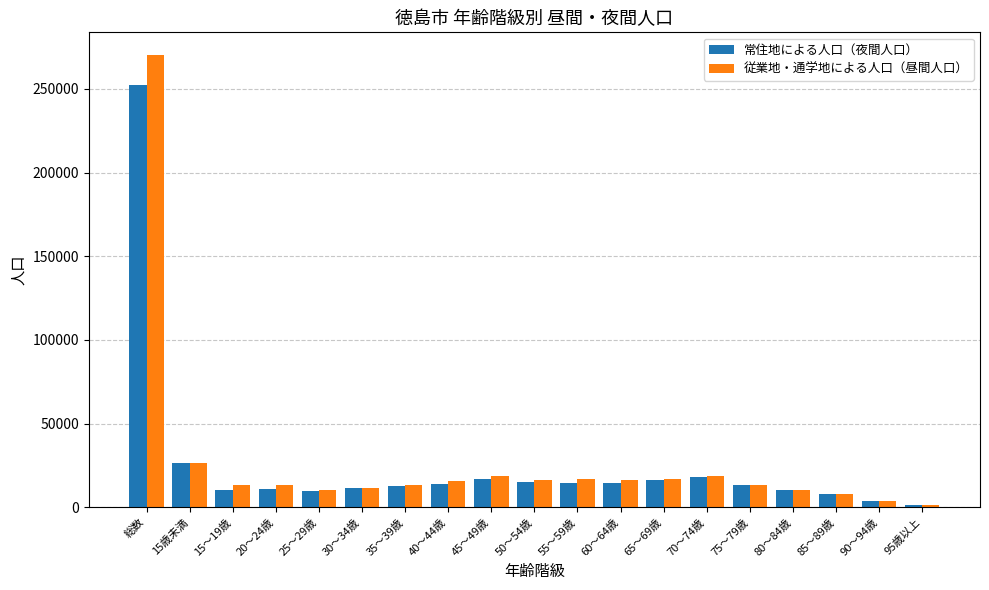

What is the difference between the second highest and minimum values in the 常住地による人口（夜間人口） series?

25042